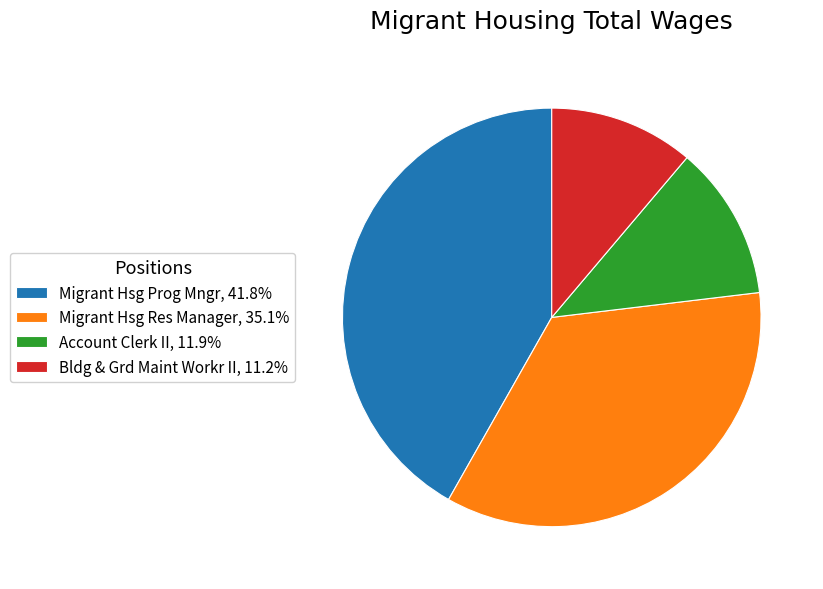

Combined, do Migrant Hsg Res Manager, 35.1% and Migrant Hsg Prog Mngr, 41.8% account for over 50%?

Yes